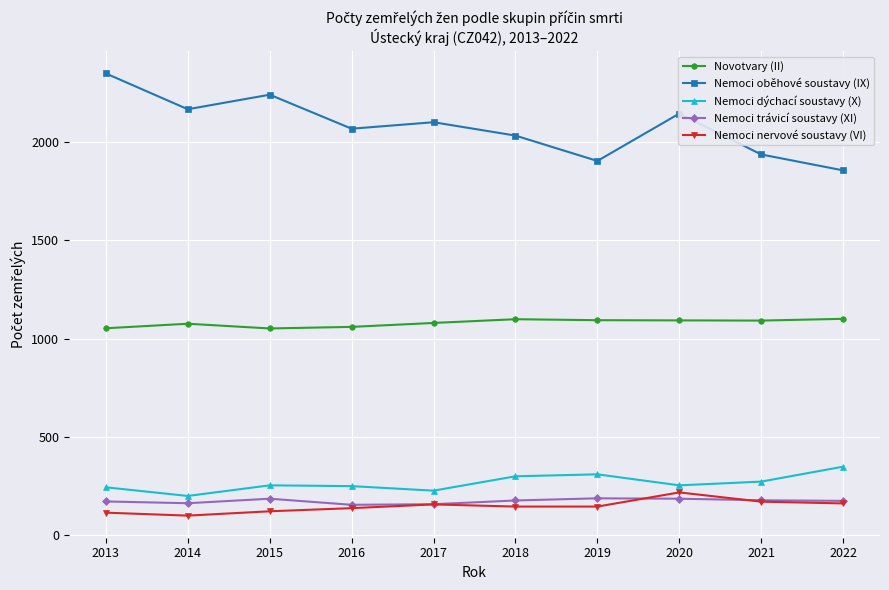

Where does the Nemoci nervové soustavy (VI) series first go above 146?

2017